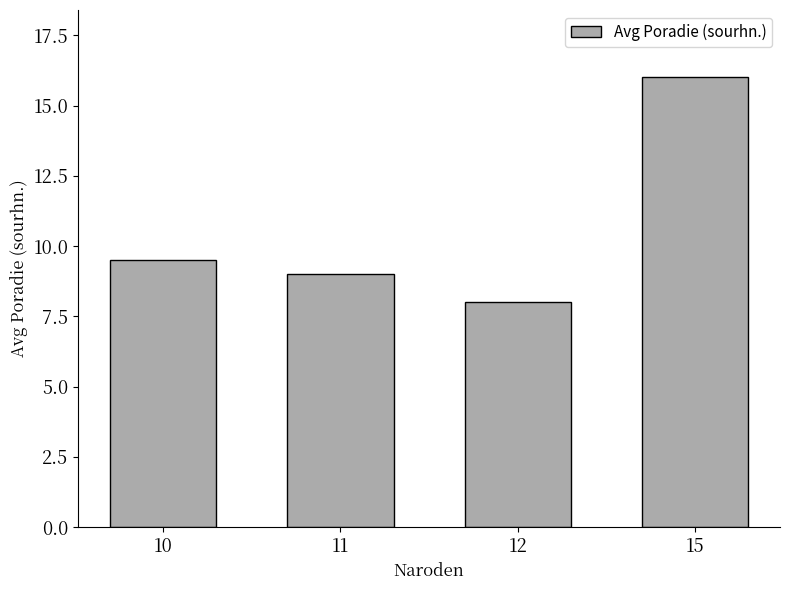

What is the sum of the values at 11 and 10?

18.5